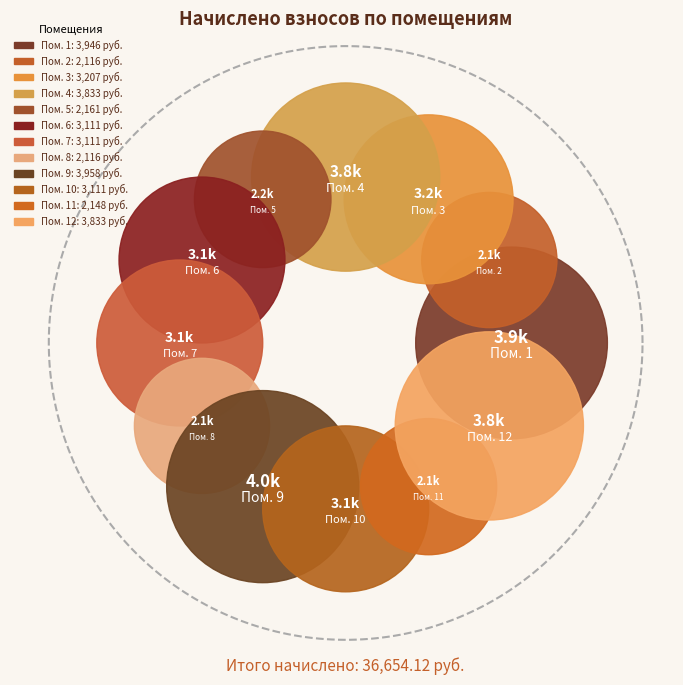

To the nearest percent, what is the combined percentage of 3 and 12?

19%